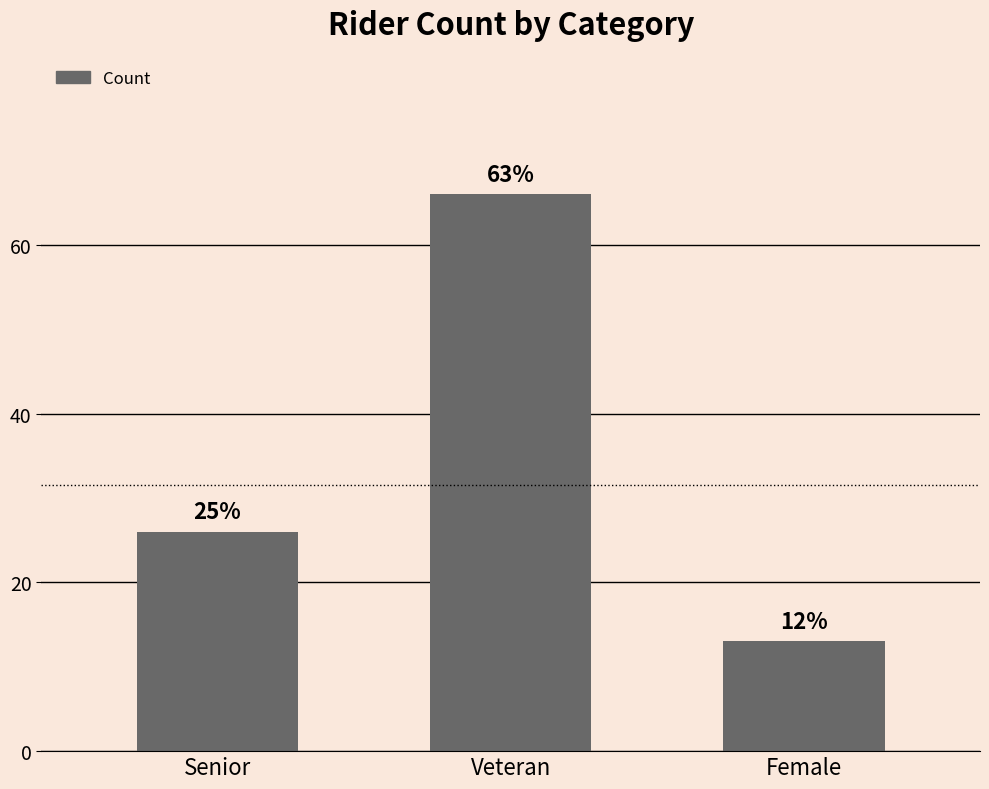

Reading left to right, extract all data points from this chart.

26	66	13